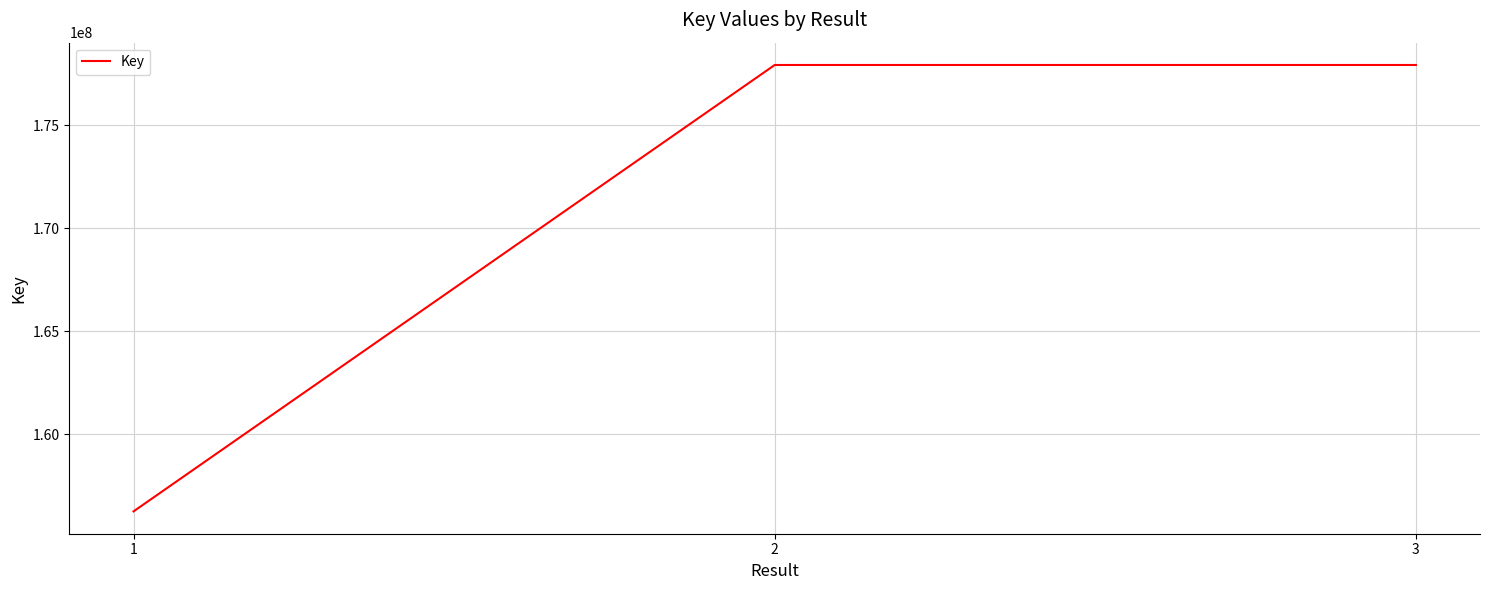

Does the chart display data point markers on the line(s)?

No